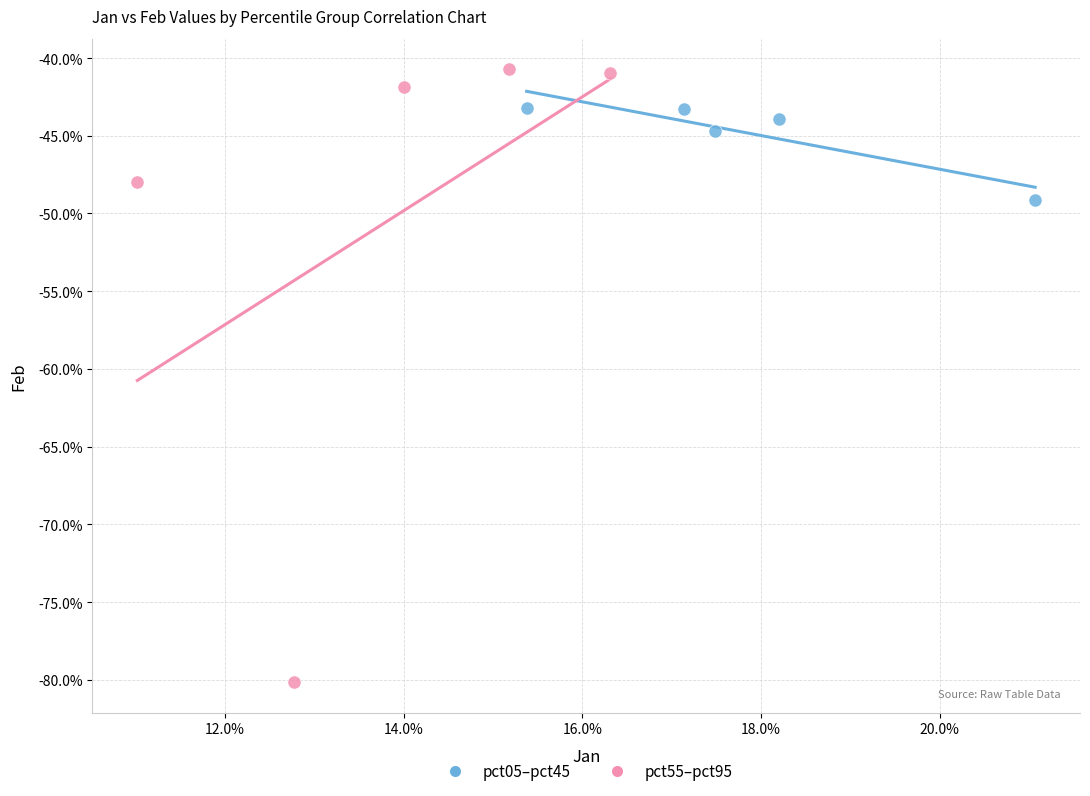

Which series contains the lowest Y value?

pct55–pct95